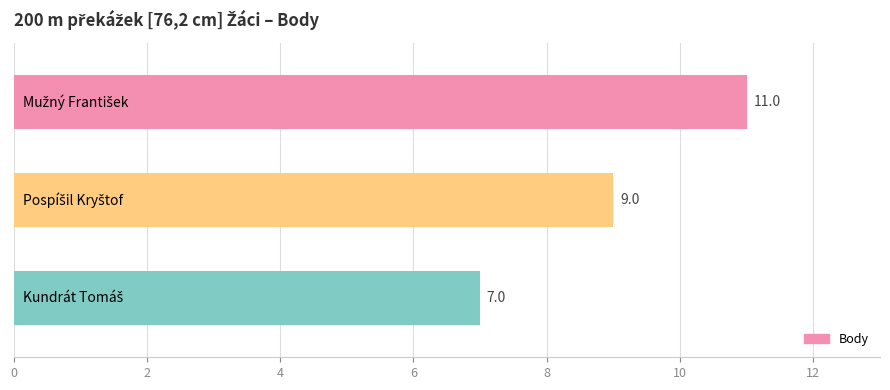

What is the minimum value shown in the chart?

7